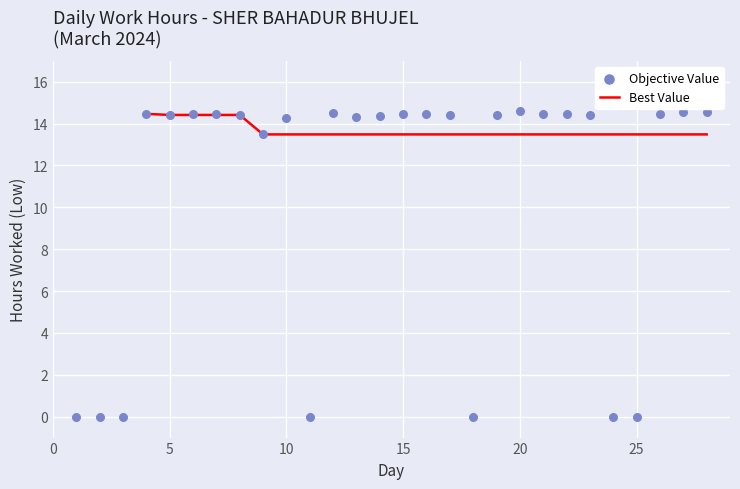

Which series has the largest Y range (max minus min)?

Objective Value